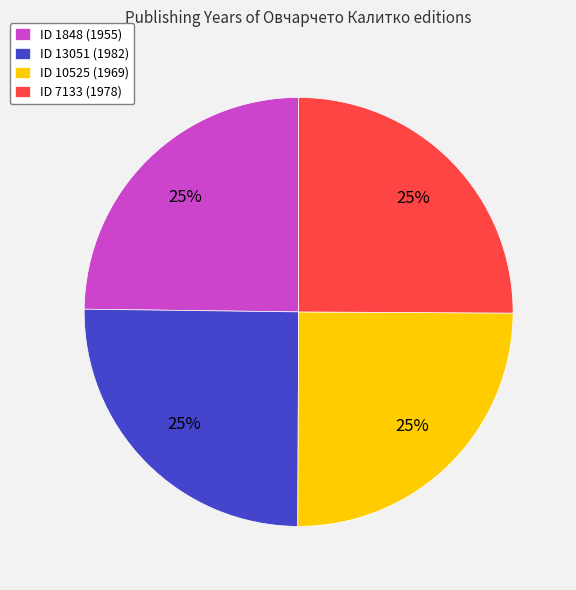

Count the number of slices in the pie.

4